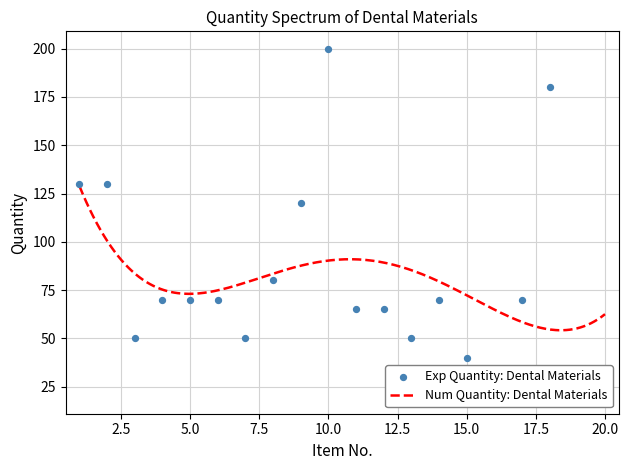

What is the lowest value of the Num Quantity: Dental Materials series?

54.2